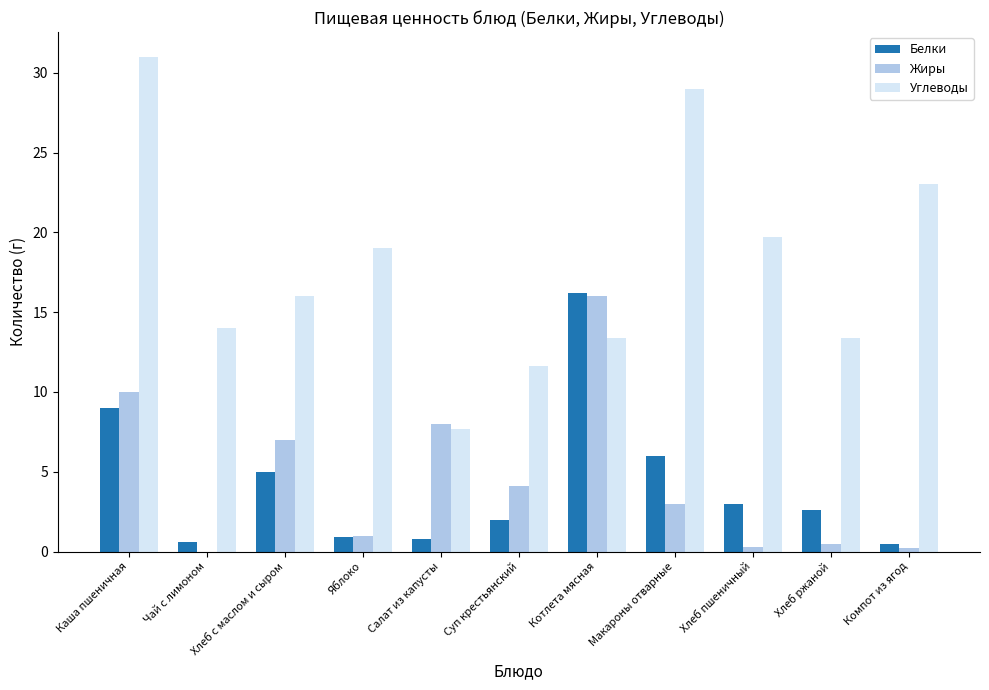

How many distinct data groups are displayed?

3